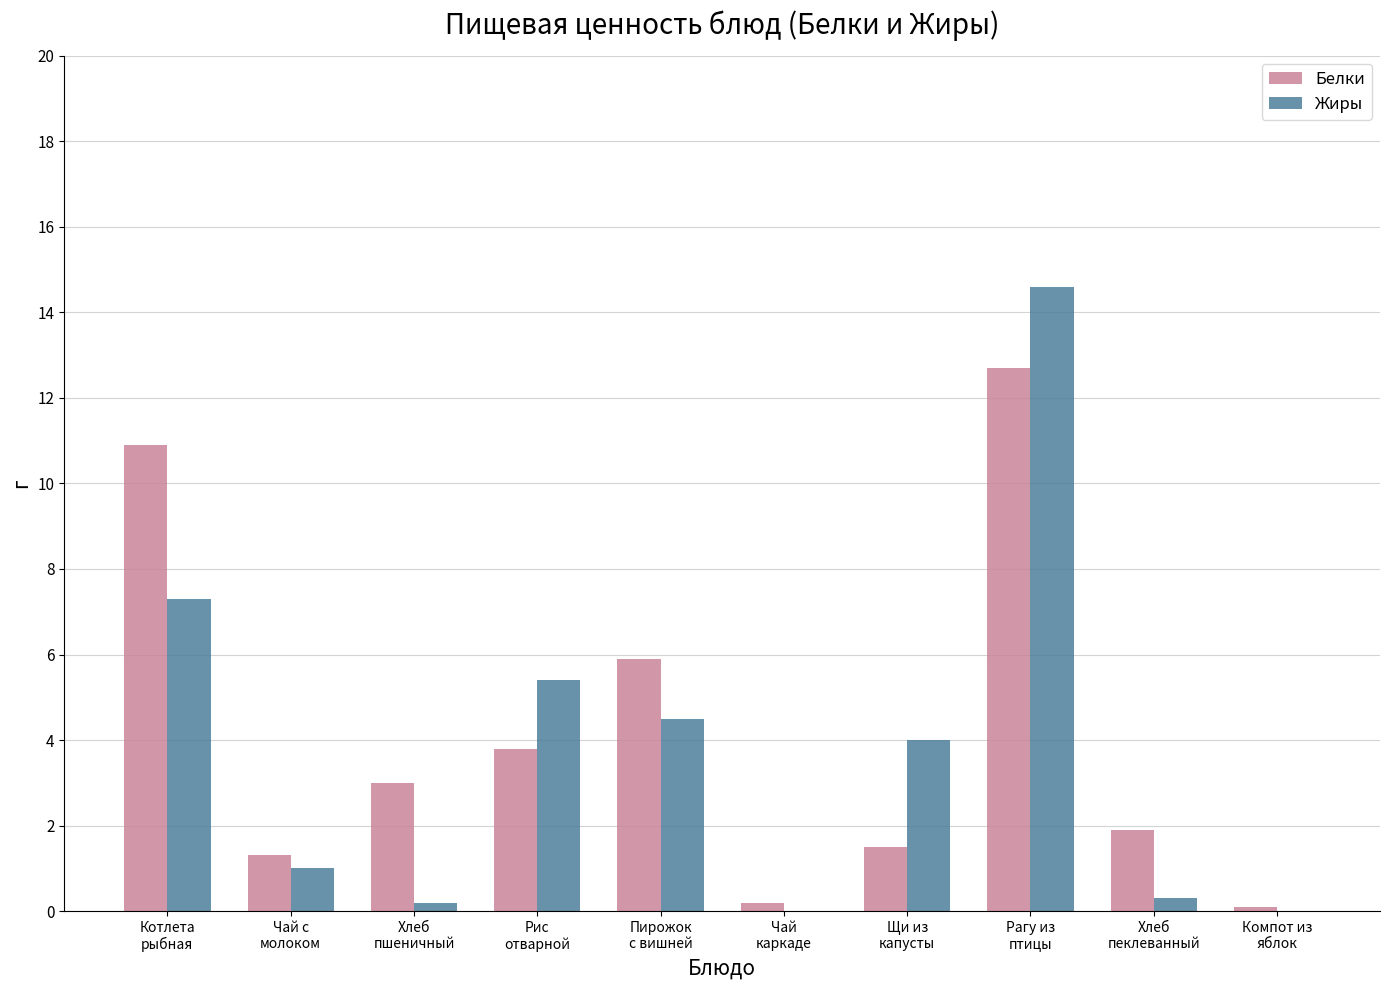

What are all the series names shown in the legend?

Белки, Жиры